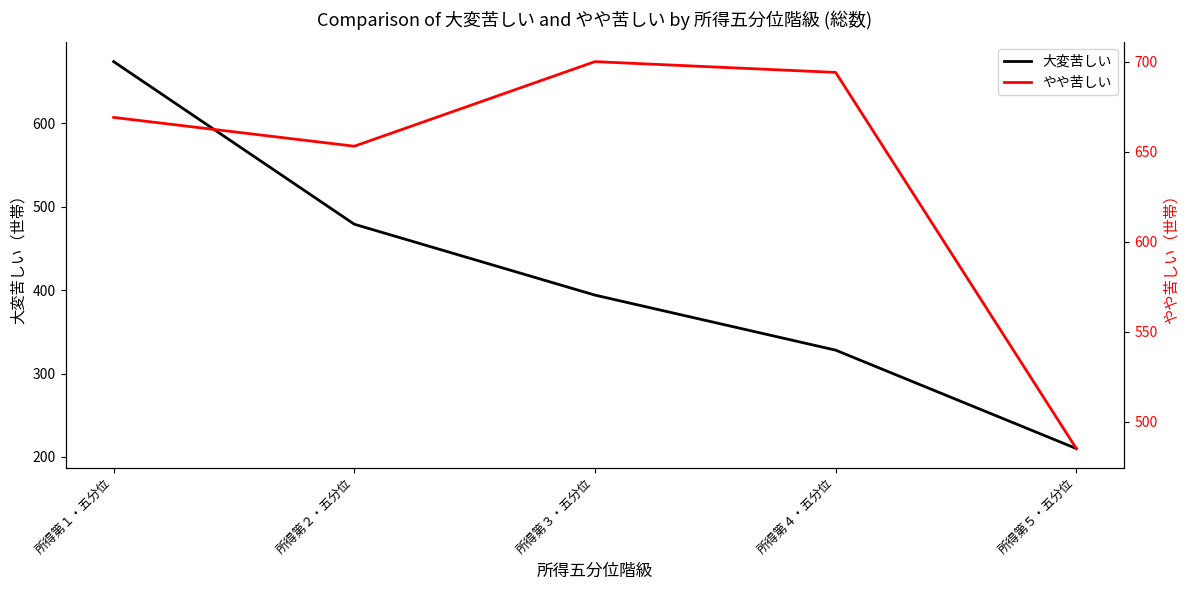

What is the minimum value for やや苦しい?

485